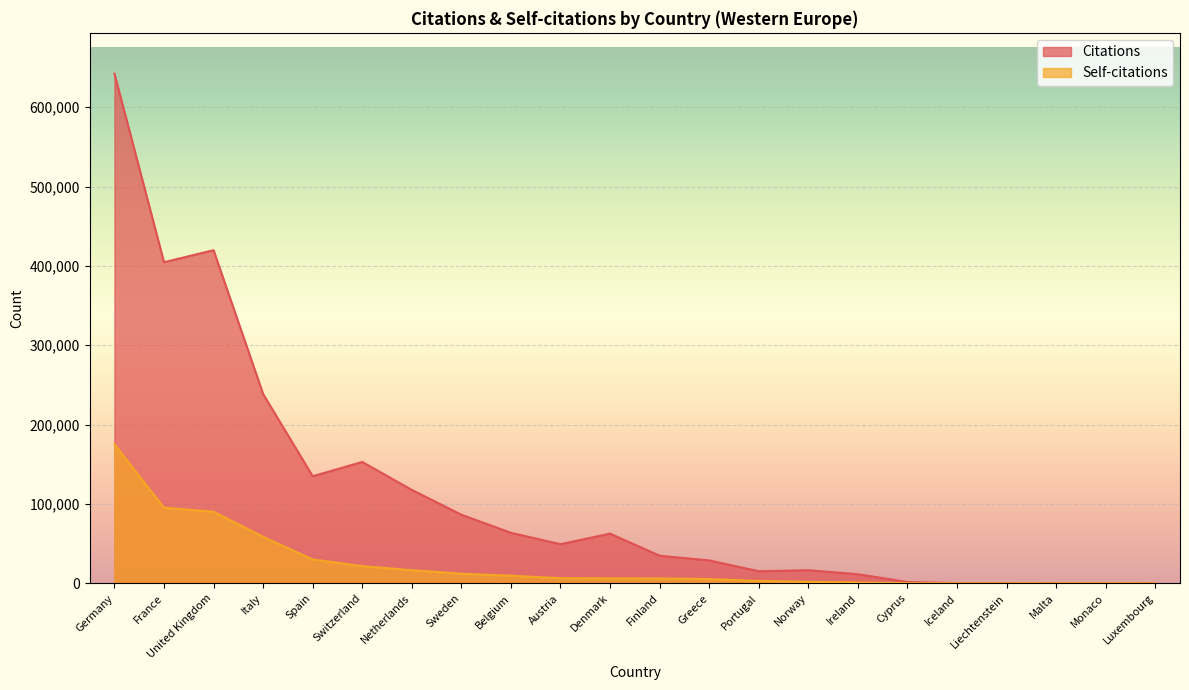

Reading left to right, what are all the values shown in this chart?

Citations: 642213	404609	419769	238555	134974	152945	117733	86500	63705	49343	62683	34857	28950	15282	16578	11538	1700	352	170	49	11	78
Self-citations: 175212	95333	90232	58662	30163	21660	16619	12161	9688	6490	6326	6162	5449	3054	1930	1128	199	71	15	3	1	2